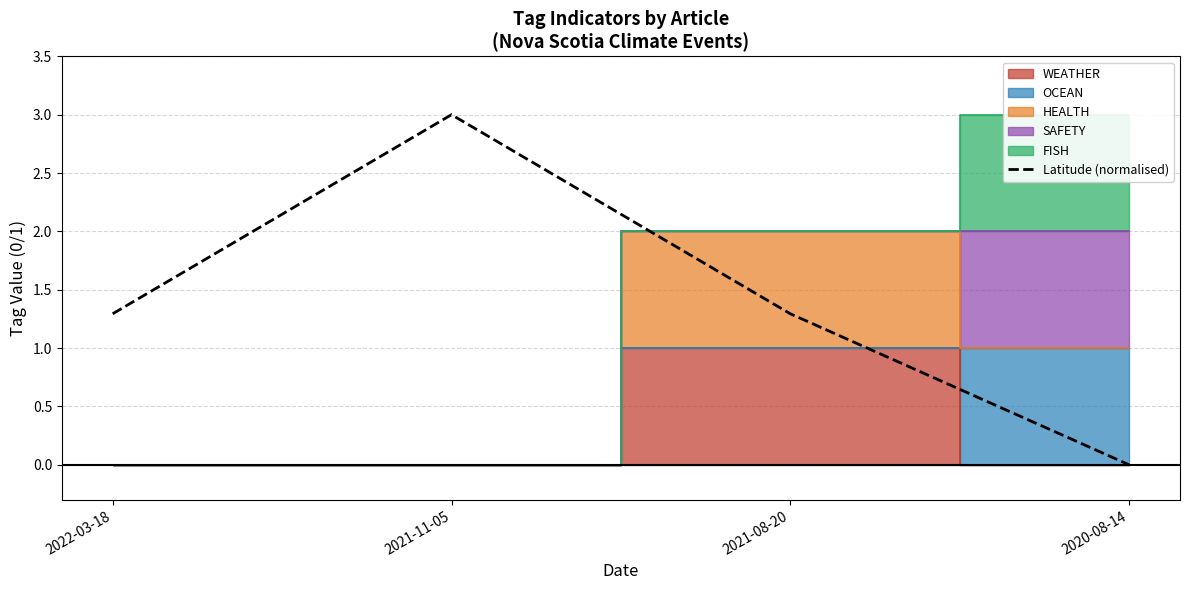

True or false: the data has more than 0 interior local peaks.

True